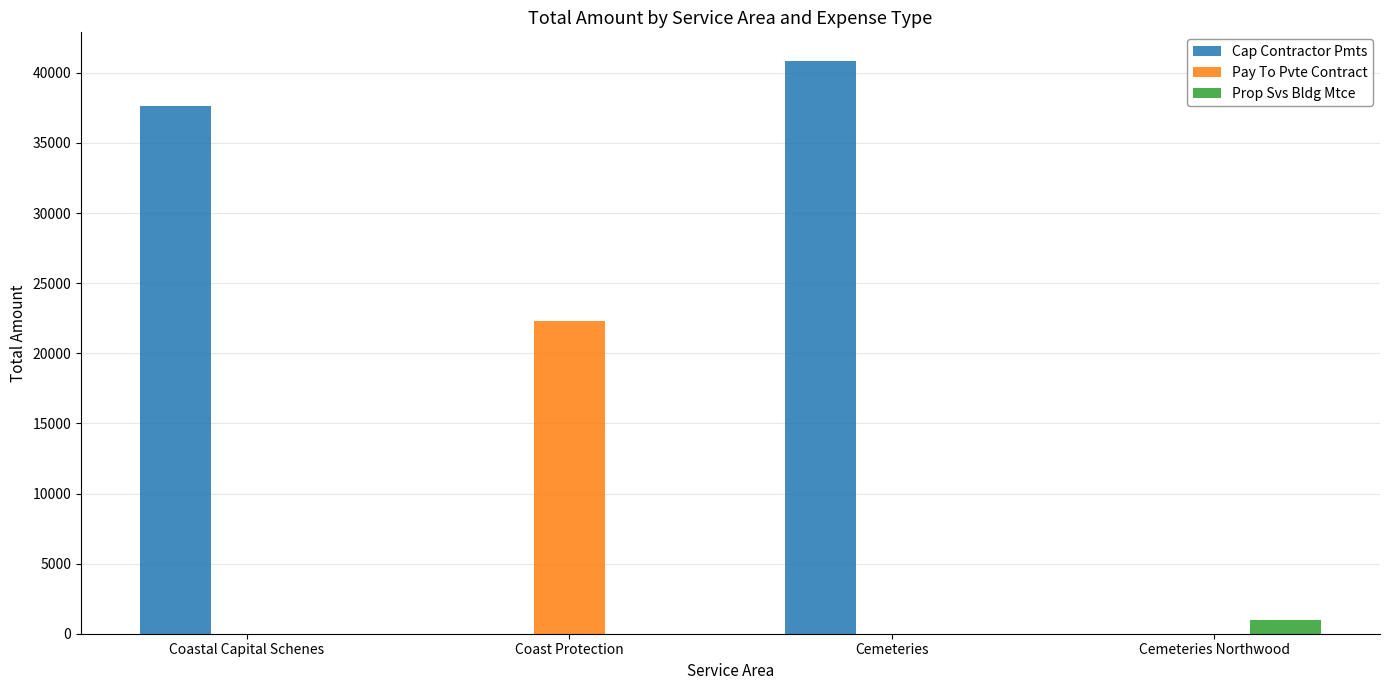

Count the number of data series in this chart.

3